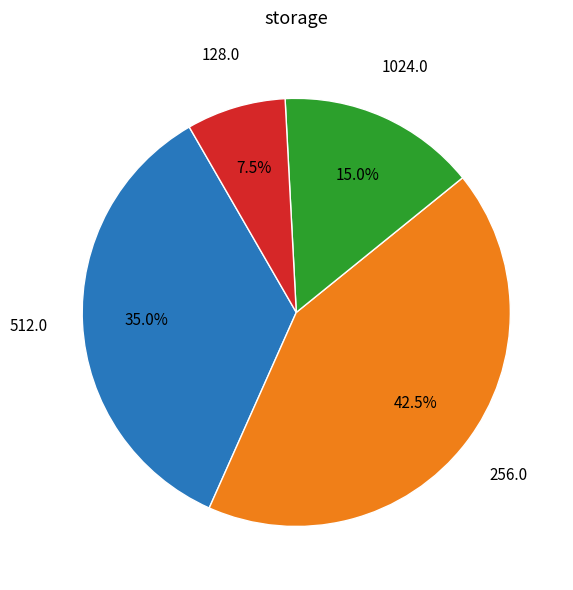

Is there any slice that represents more than half of the pie?

No